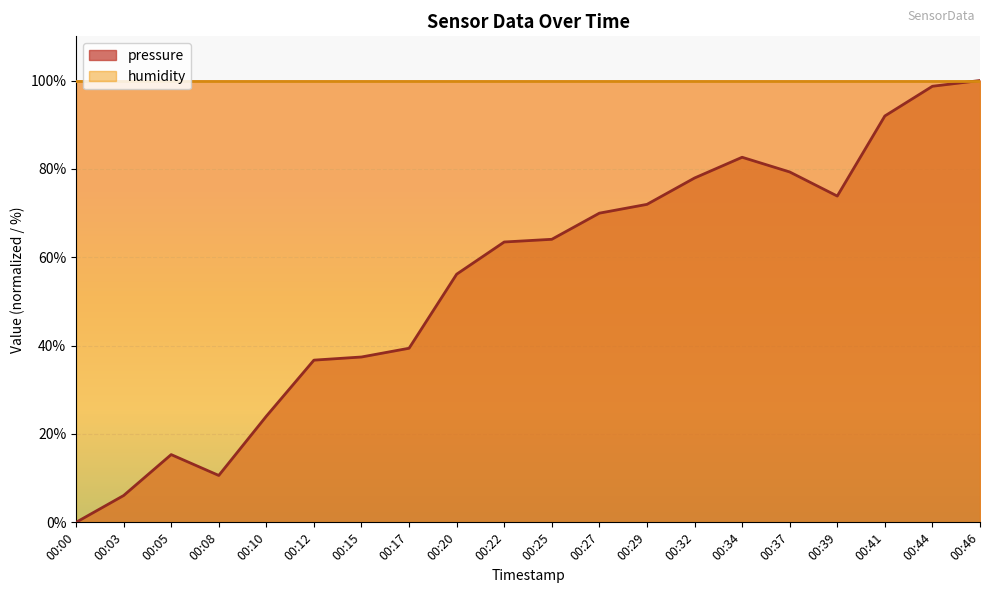

How many values are above zero?

19